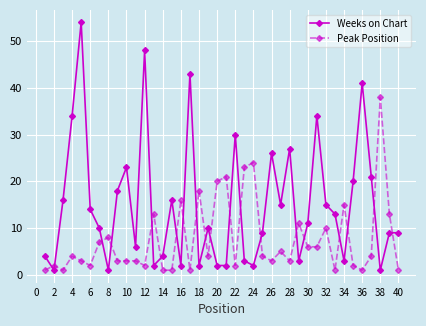

Which series has the largest total across all categories?

Weeks on Chart